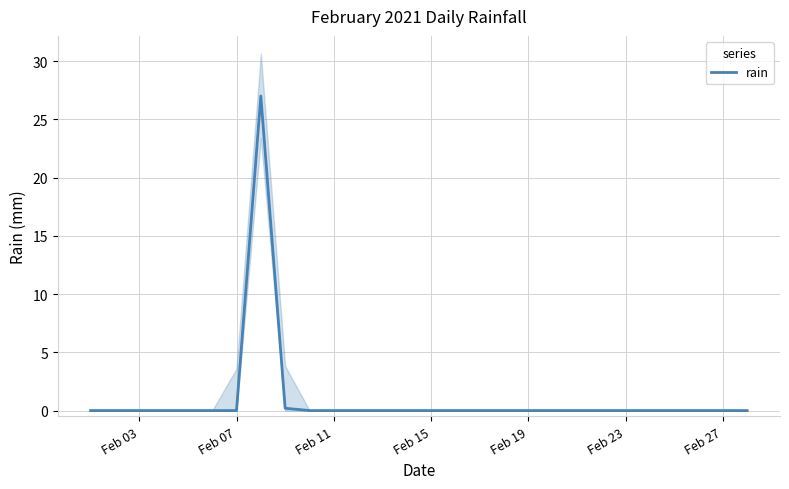

True or false: rain has a value of 0.0 at Feb 19.

True